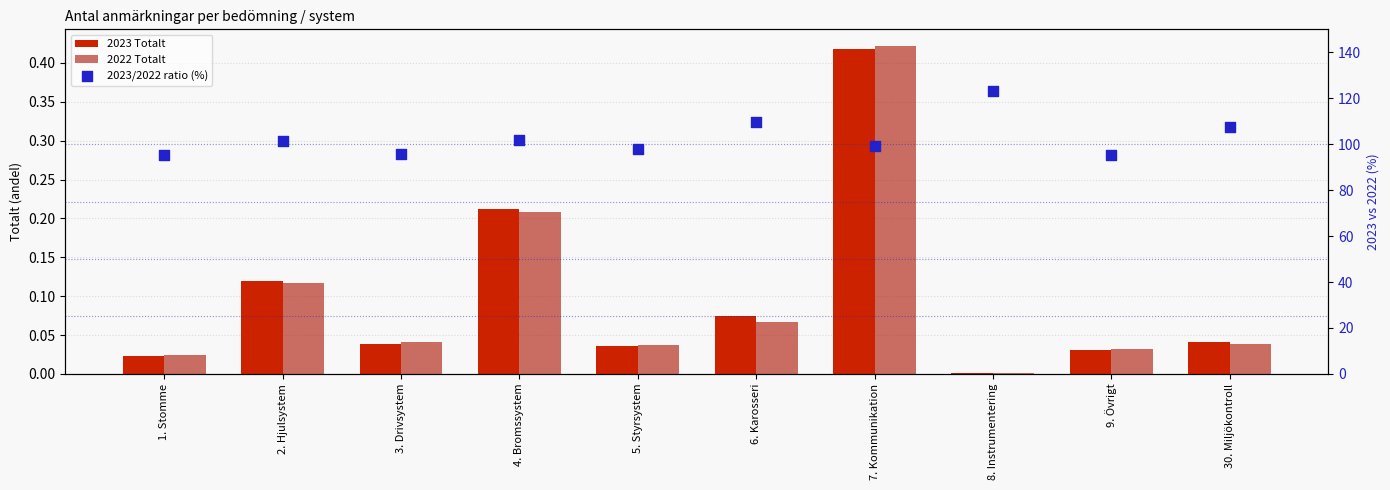

What are all the series names shown in the legend?

2023 Totalt, 2022 Totalt, 2023/2022 ratio (%)